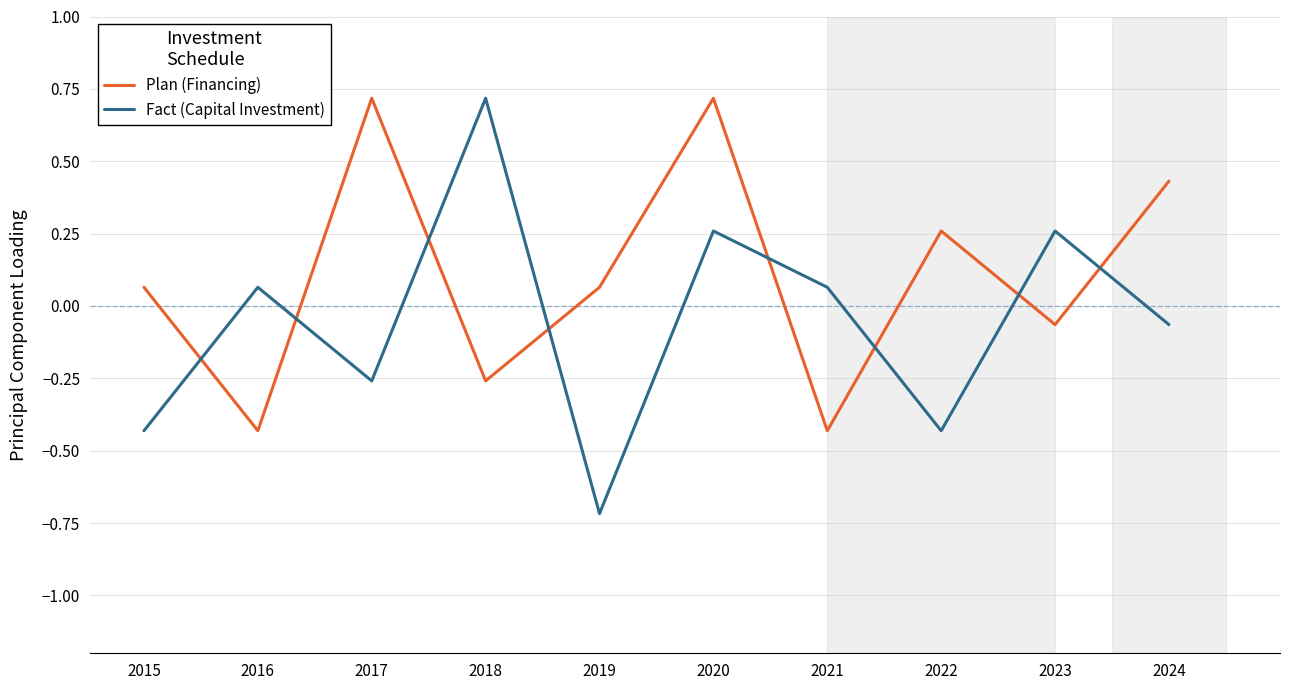

Which series has the widest spread of values?

Fact (Capital Investment)